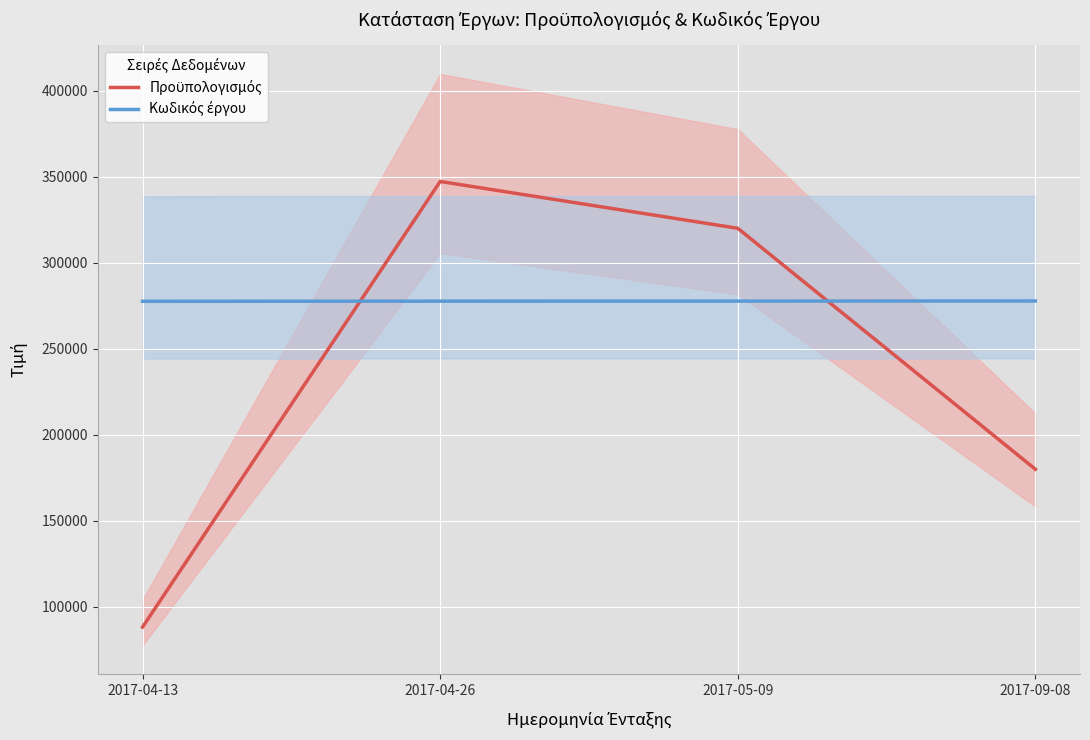

Where does the Προϋπολογισμός series first go above 320000?

2017-04-26